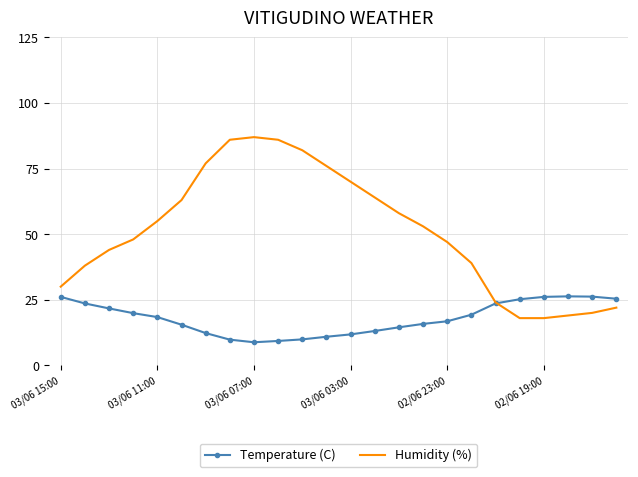

At how many categories does at least one series exceed 13?

24